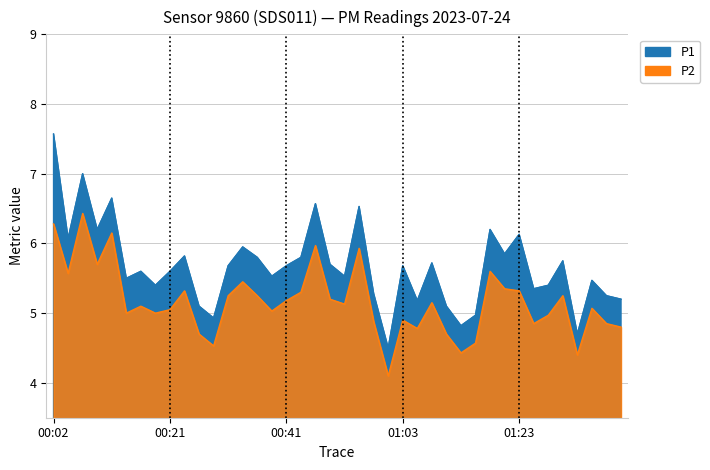

What is the difference between the maximum and minimum values in the P1 series?

3.1